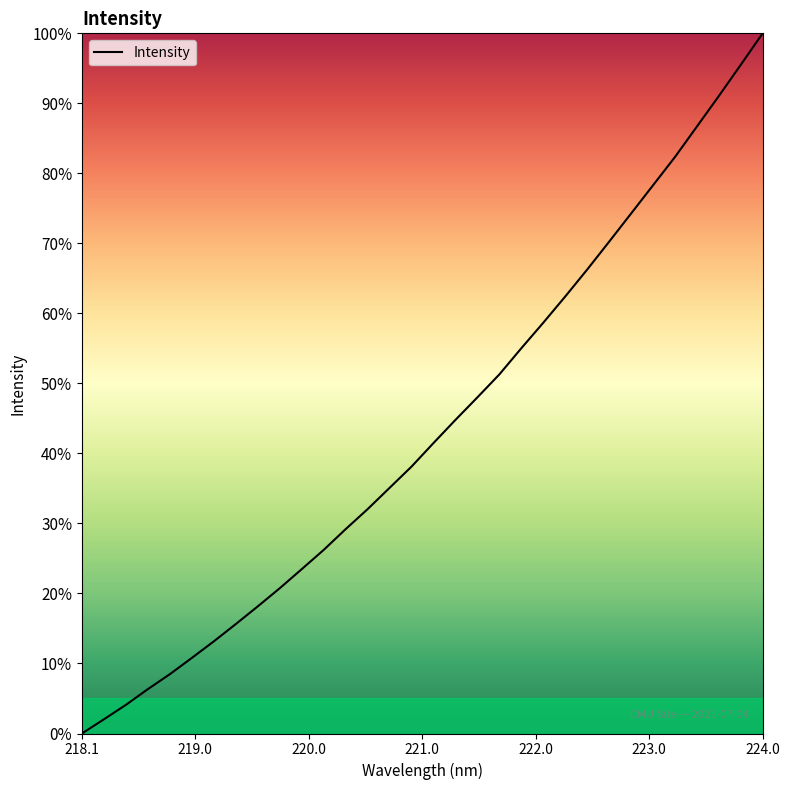

Does the chart have visible grid lines?

No